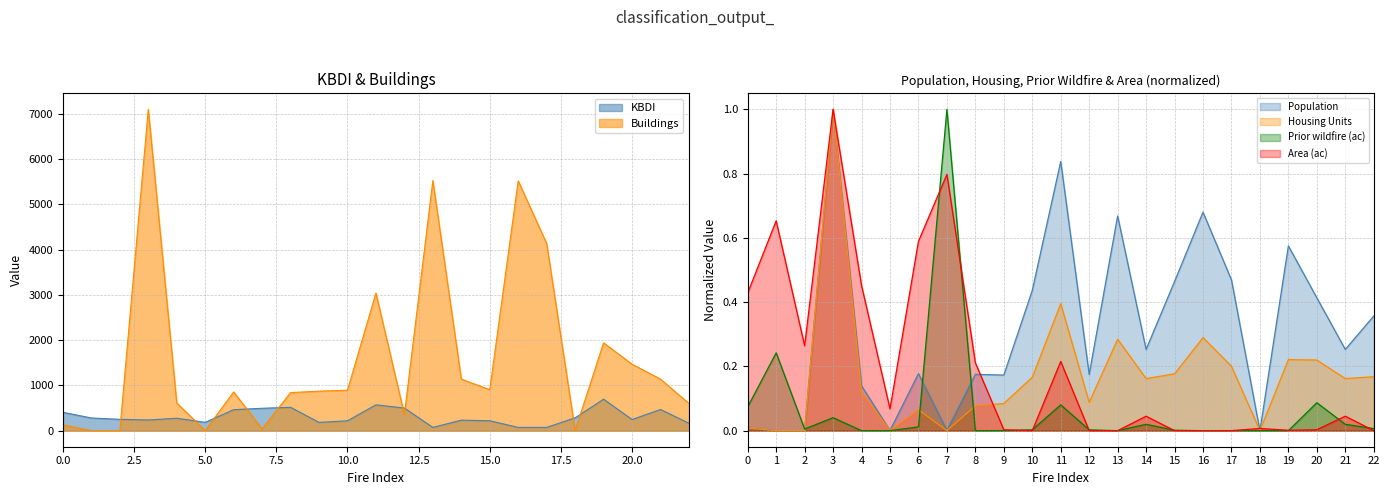

Rank the series by their maximum value, from highest to lowest.

Buildings, KBDI, Population, Housing Units, Prior wildfire (ac), Area (ac)